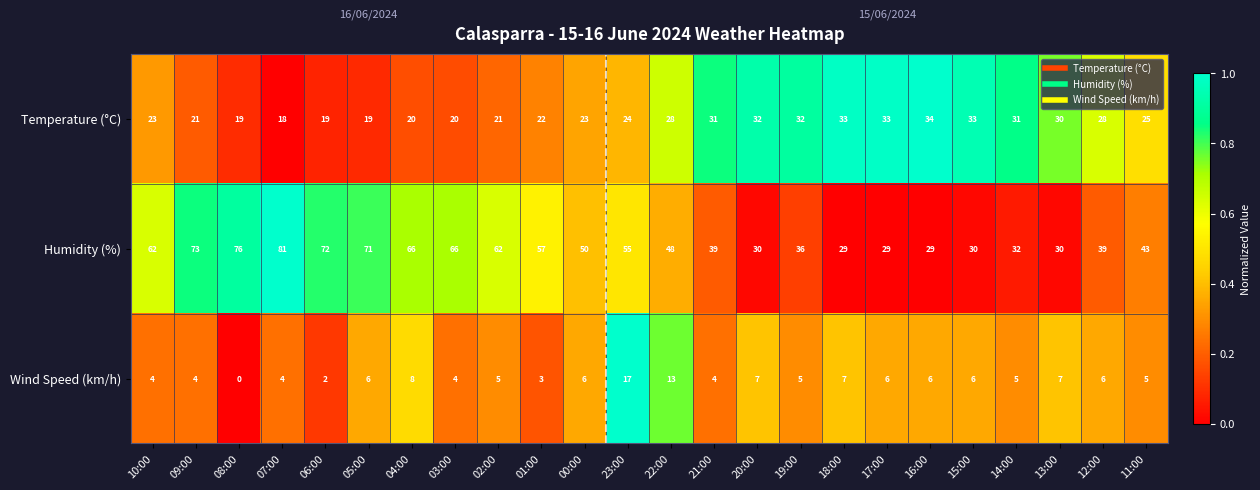

The Wind Speed (km/h) series shows 2 at 10:00. True or false?

False